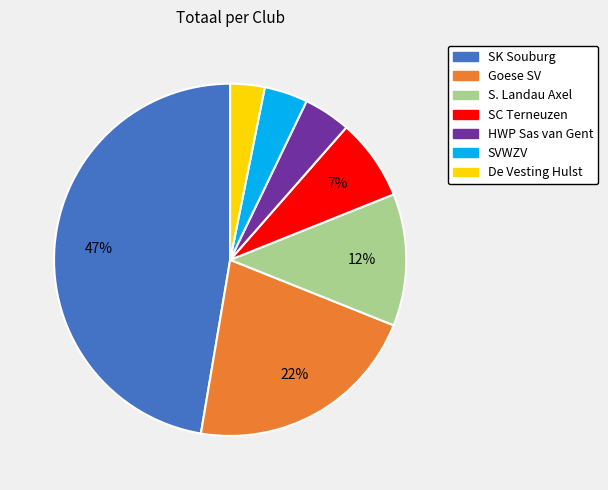

How many slices are in this pie chart?

7